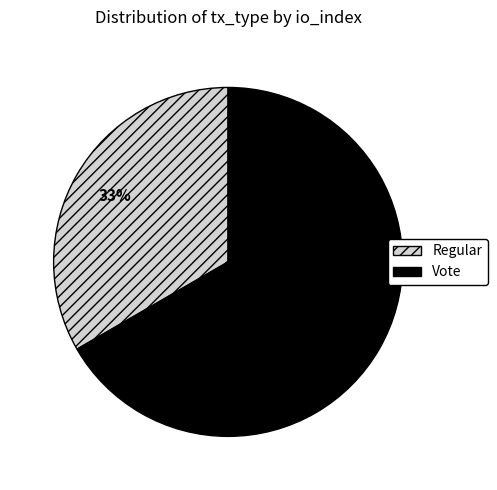

Is there a majority slice in this chart?

Yes